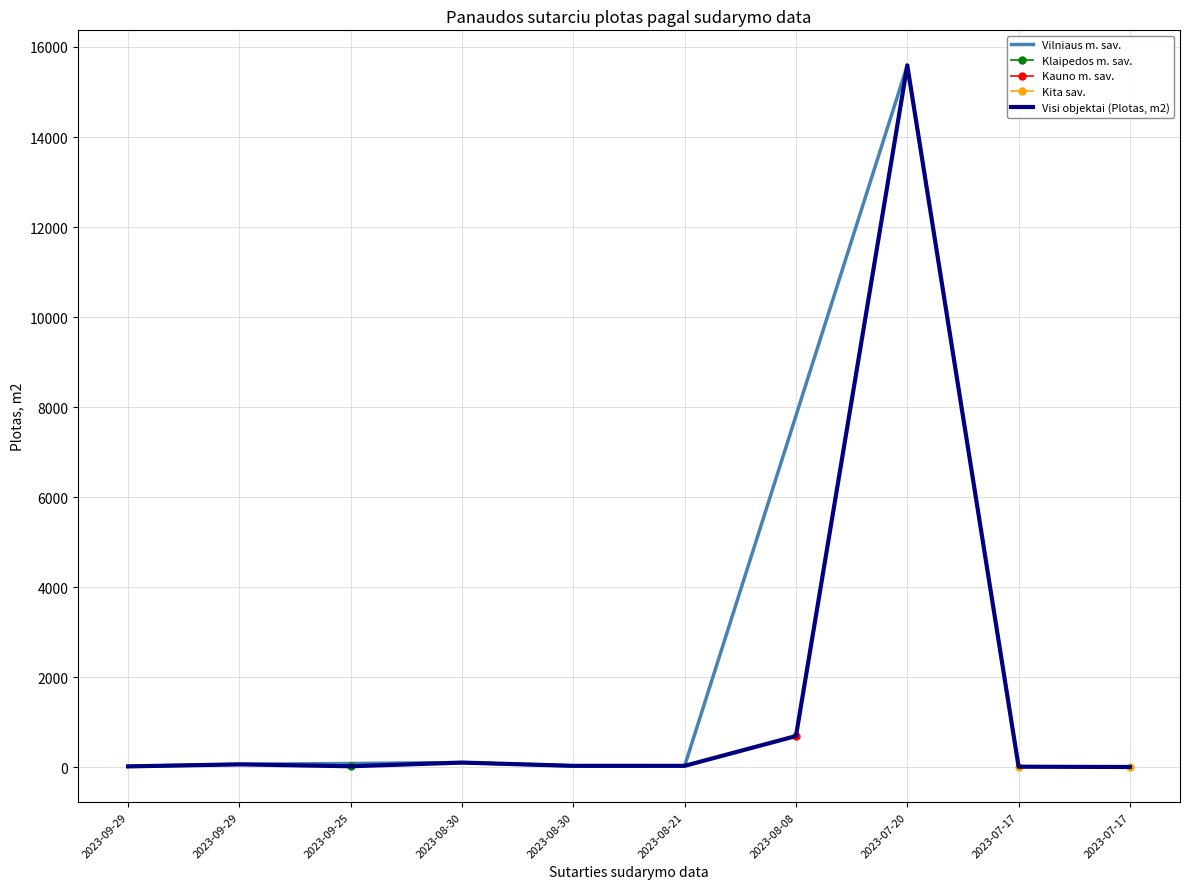

List the labels in order of value, smallest first.

2023-07-17, 2023-07-17, 2023-09-29, 2023-09-25, 2023-08-30, 2023-08-21, 2023-09-29, 2023-08-30, 2023-08-08, 2023-07-20